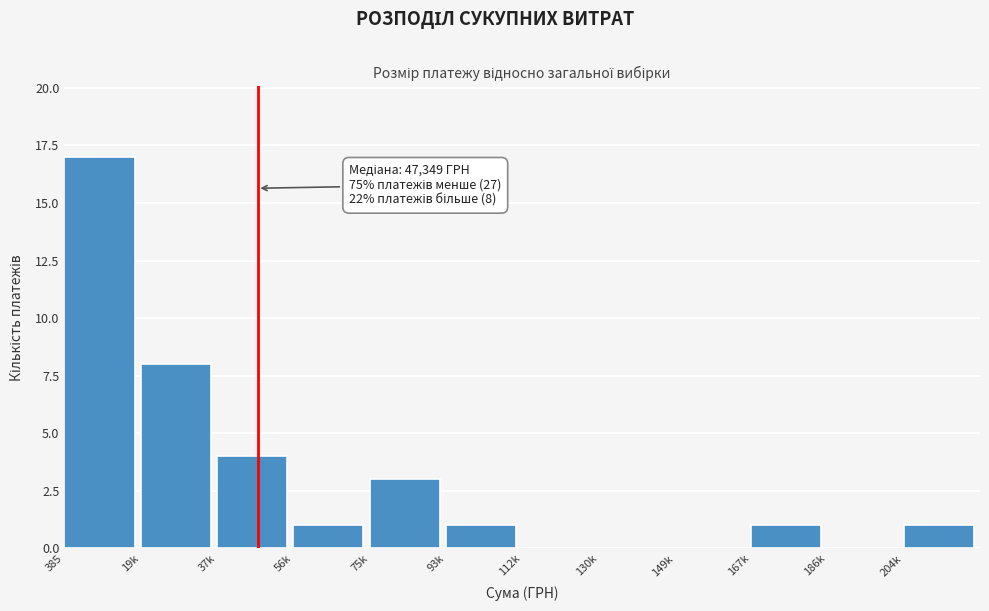

Reading left to right, extract all data points from this chart.

385=17	19k=8	37k=4	56k=1	75k=3	93k=1	112k=0	130k=0	149k=0	167k=1	186k=0	204k=1